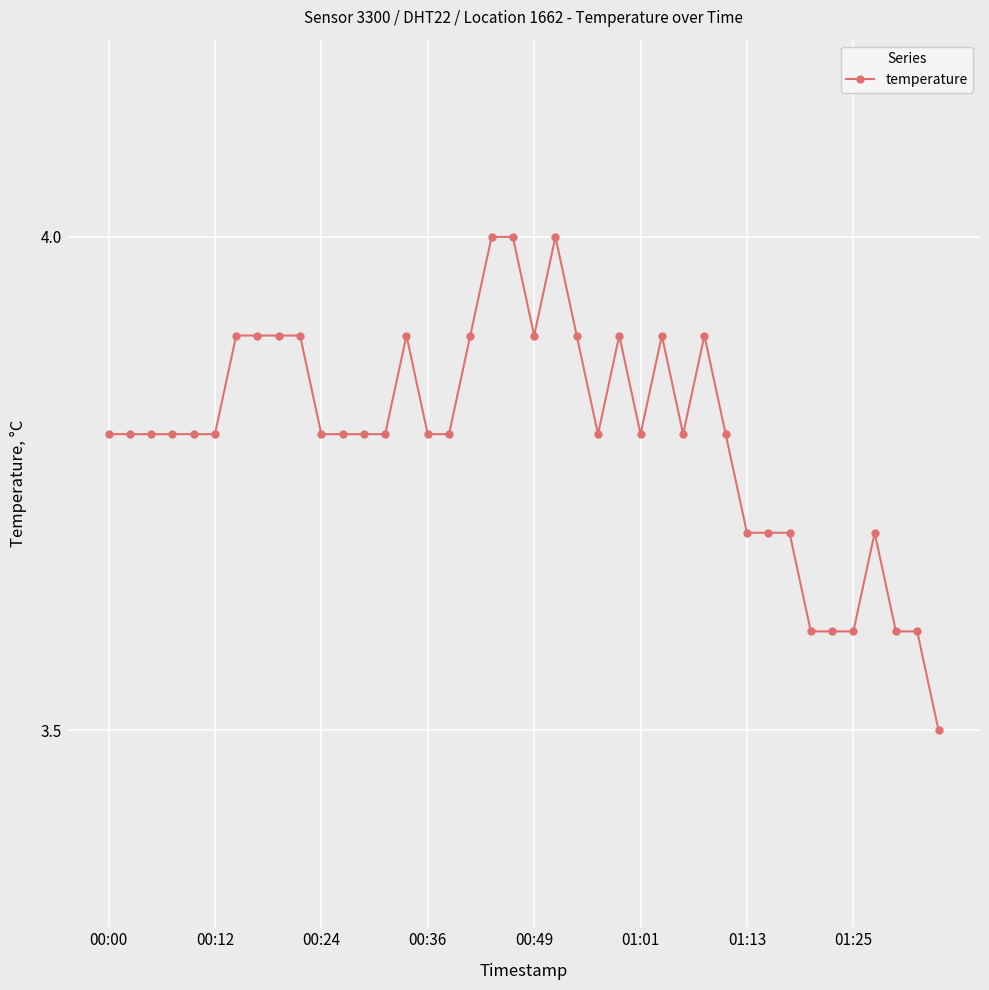

Is this an area chart (filled region under the line)?

No